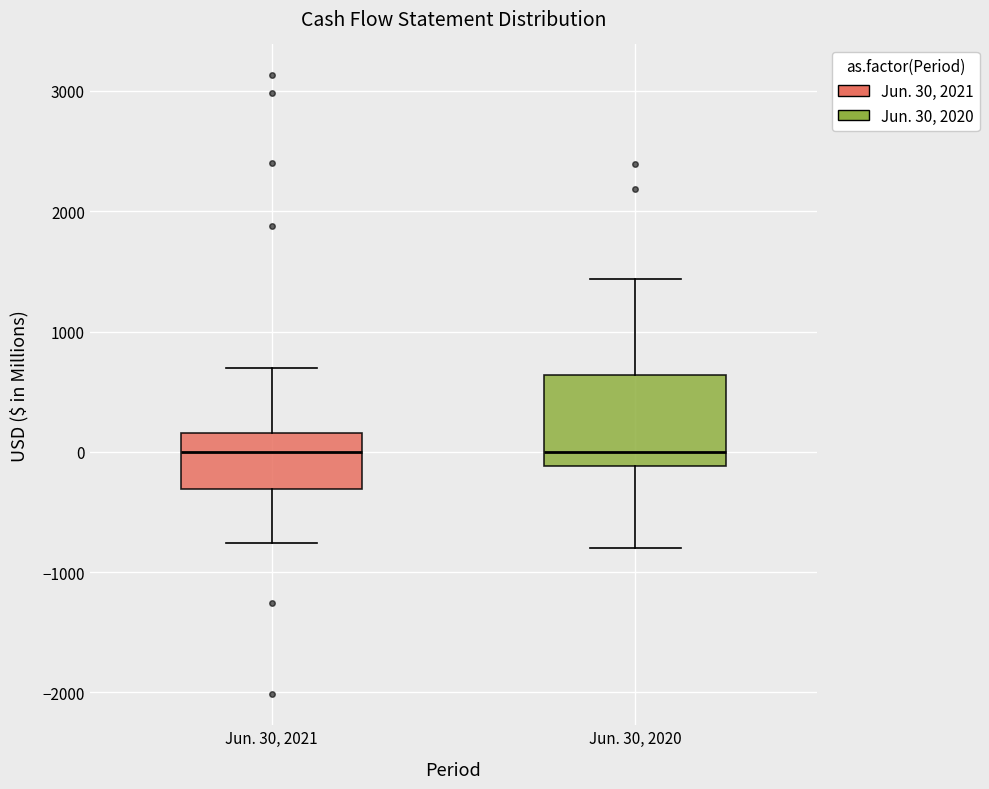

Reading left to right, transcribe this box plot: for each box, give where its median line is, the range the box spans, and where its two whiskers end, as read against the y-axis. The values are not printed on the chart, so give them approximately, as read against the axis.

Jun. 30, 2021: median 0, box -300 to 200, whiskers -800 to 700
Jun. 30, 2020: median 0, box -100 to 600, whiskers -800 to 1400